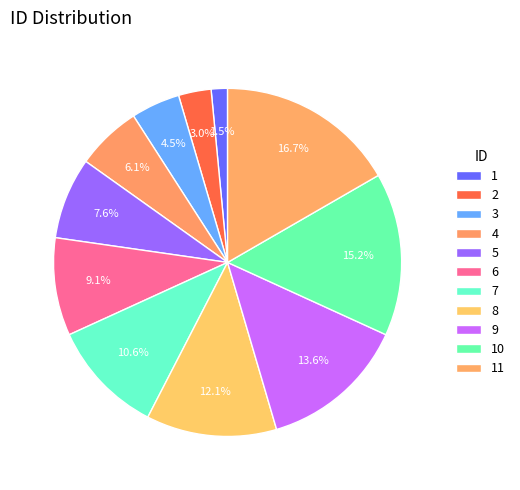

Rank the categories by value from lowest to highest.

1, 2, 3, 4, 5, 6, 7, 8, 9, 10, 11